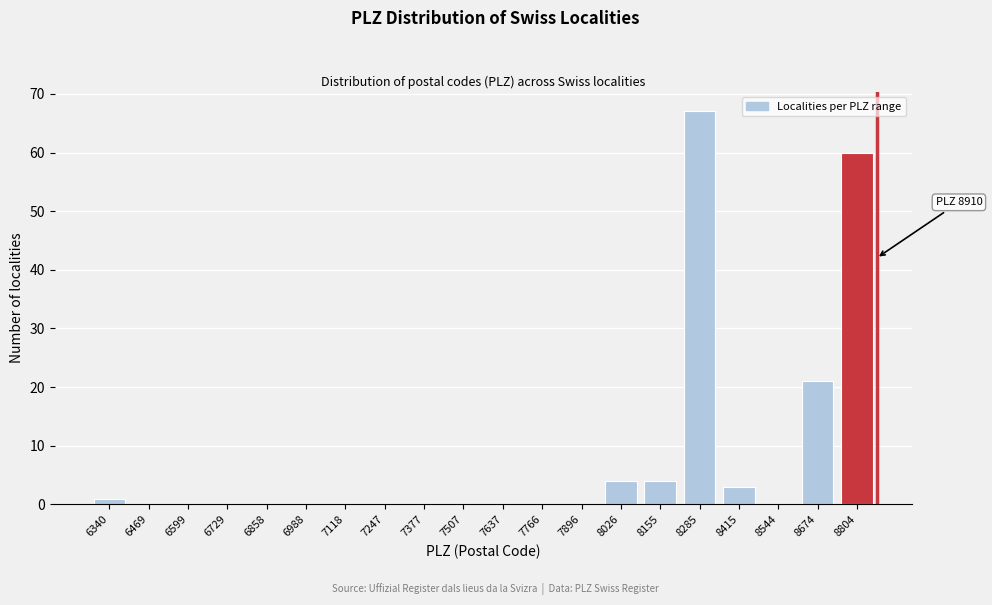

Reading left to right, extract all data points from this chart.

6340=1	6469=0	6599=0	6729=0	6858=0	6988=0	7118=0	7247=0	7377=0	7507=0	7637=0	7766=0	7896=0	8026=4	8155=4	8285=67	8415=3	8544=0	8674=21	8804=60